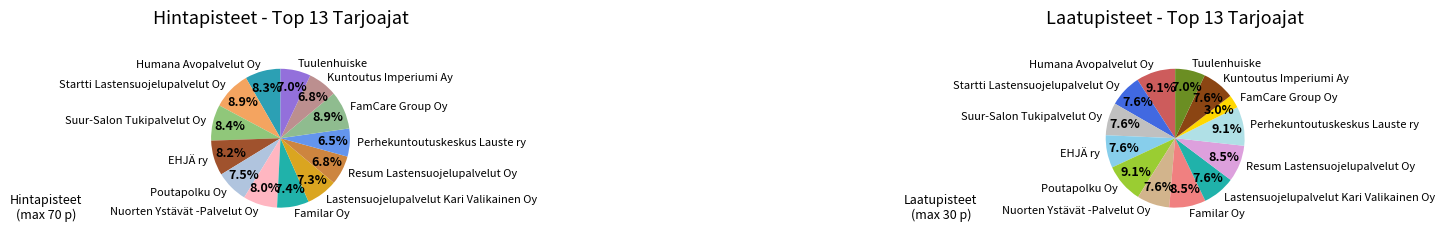

To the nearest percent, what is the difference between the largest and smallest slice percentages?

2%